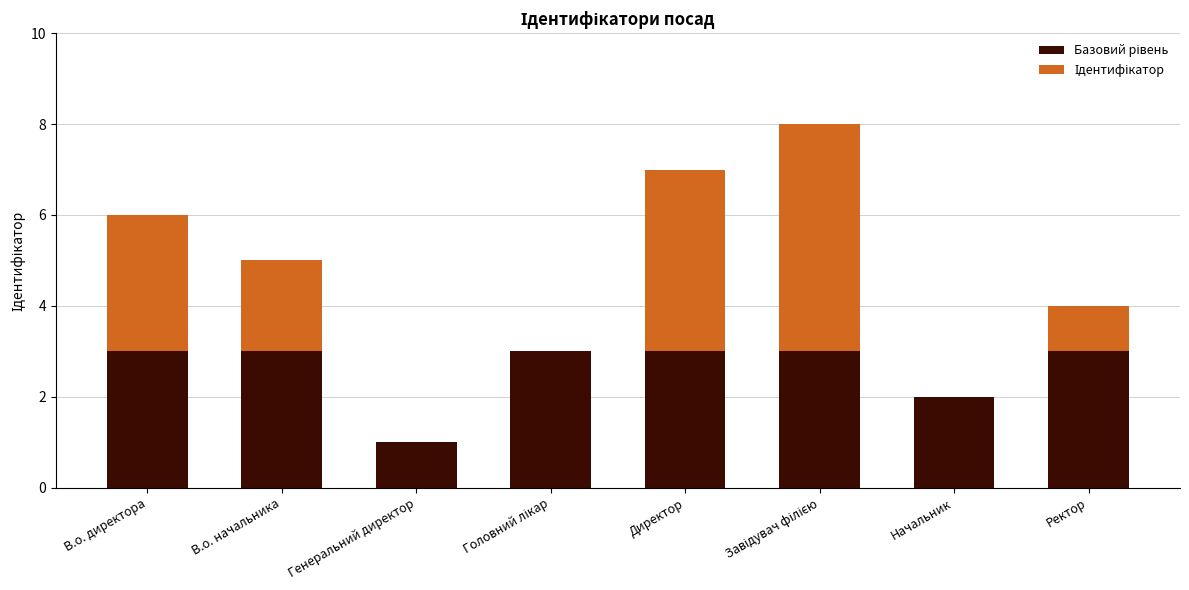

What is the total value across all series at В.о. начальника?

5